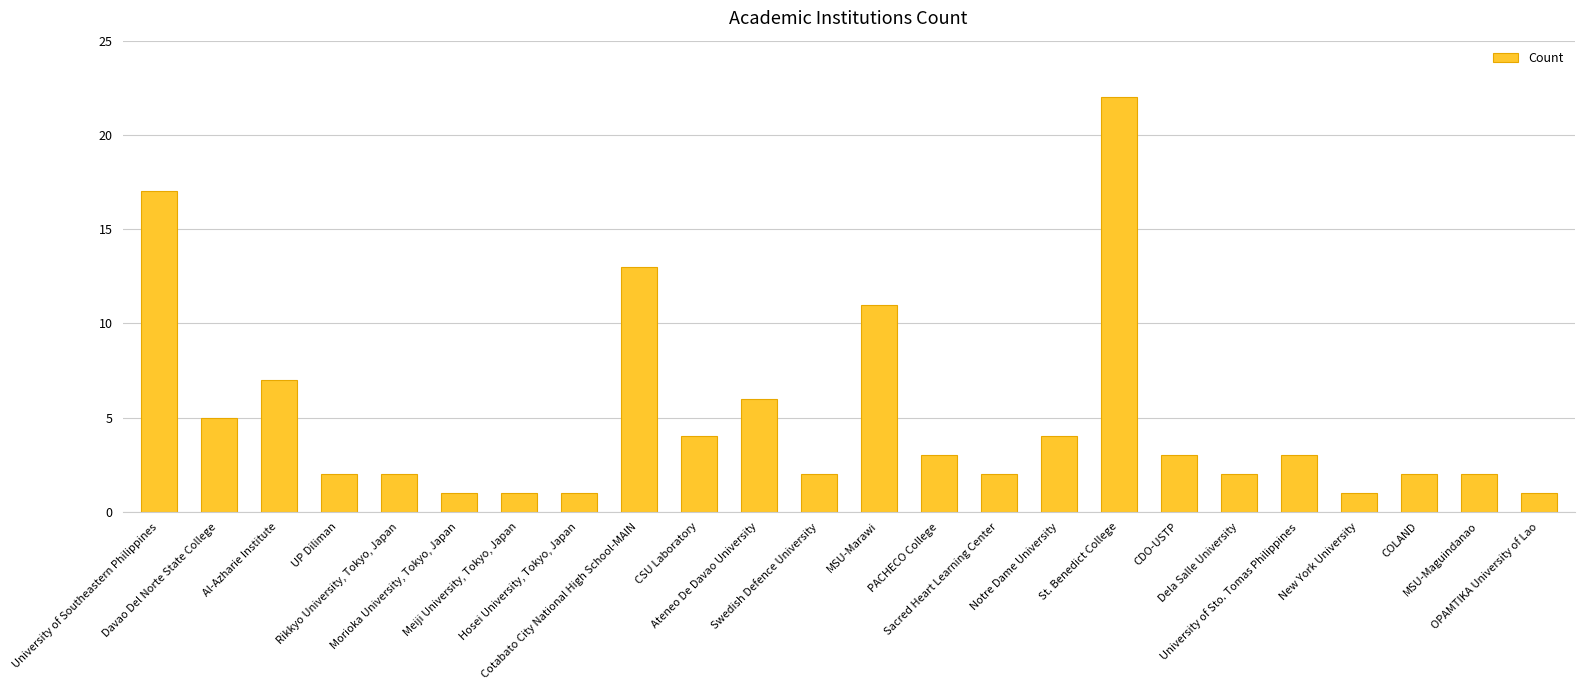

True or false: the data shows 1 at OPAMTIKA University of Lao.

True